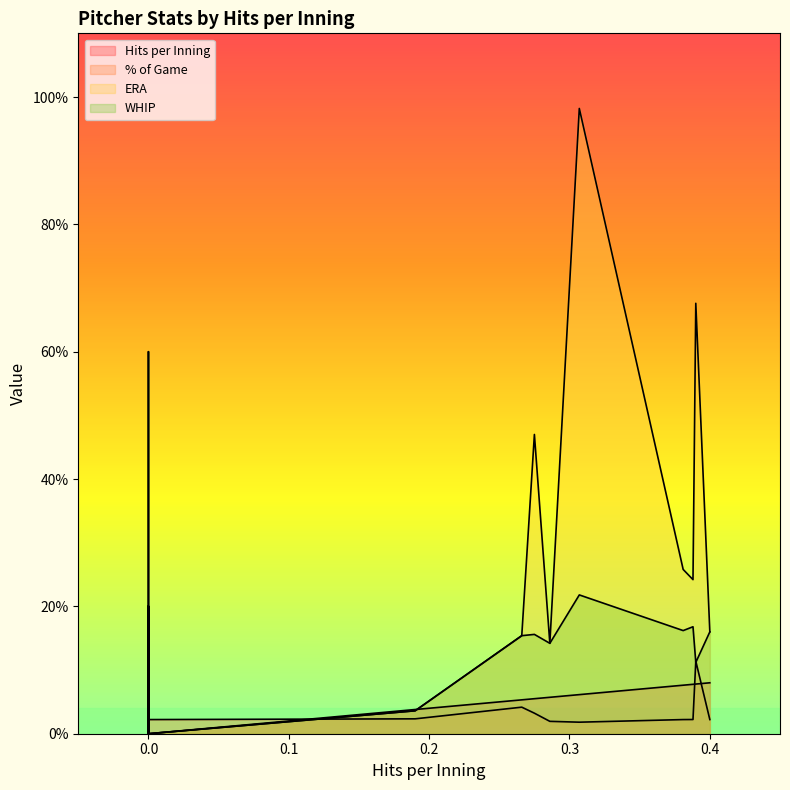

How many lines are shown in the chart?

4